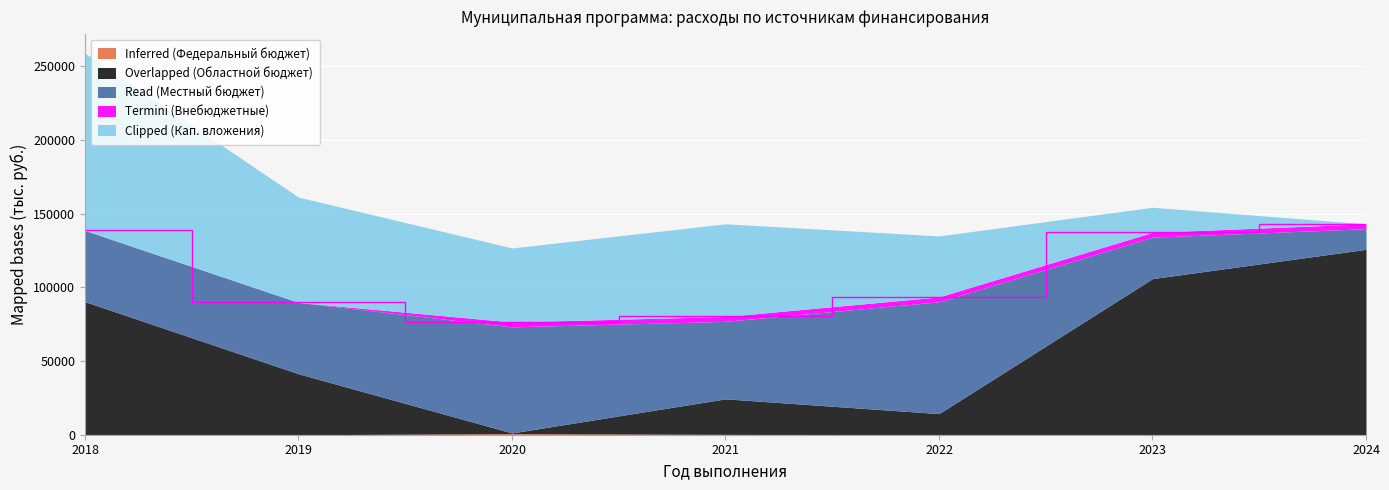

Where does the Clipped (Кап. вложения) series first go above 50262?

2018